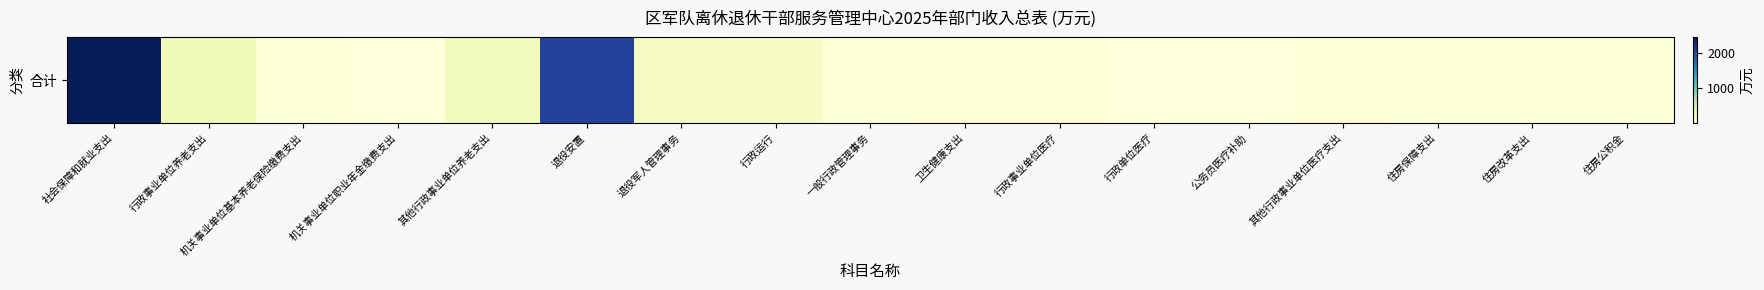

What is the average value?

322.9